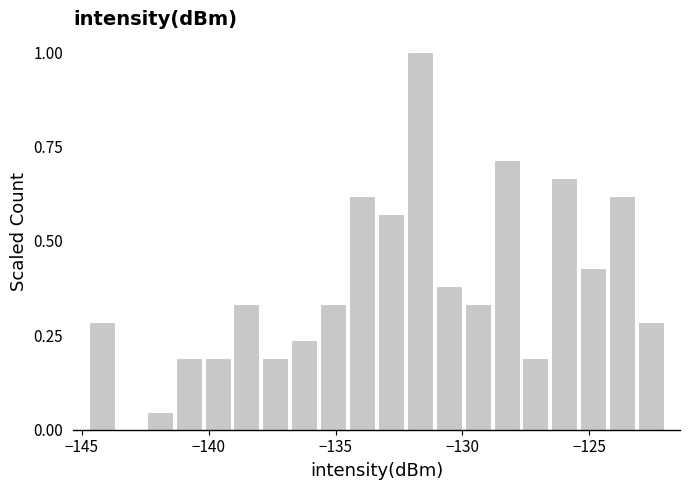

Read against the x-axis, roughly where is the centre of the tallest bar?

-131.5